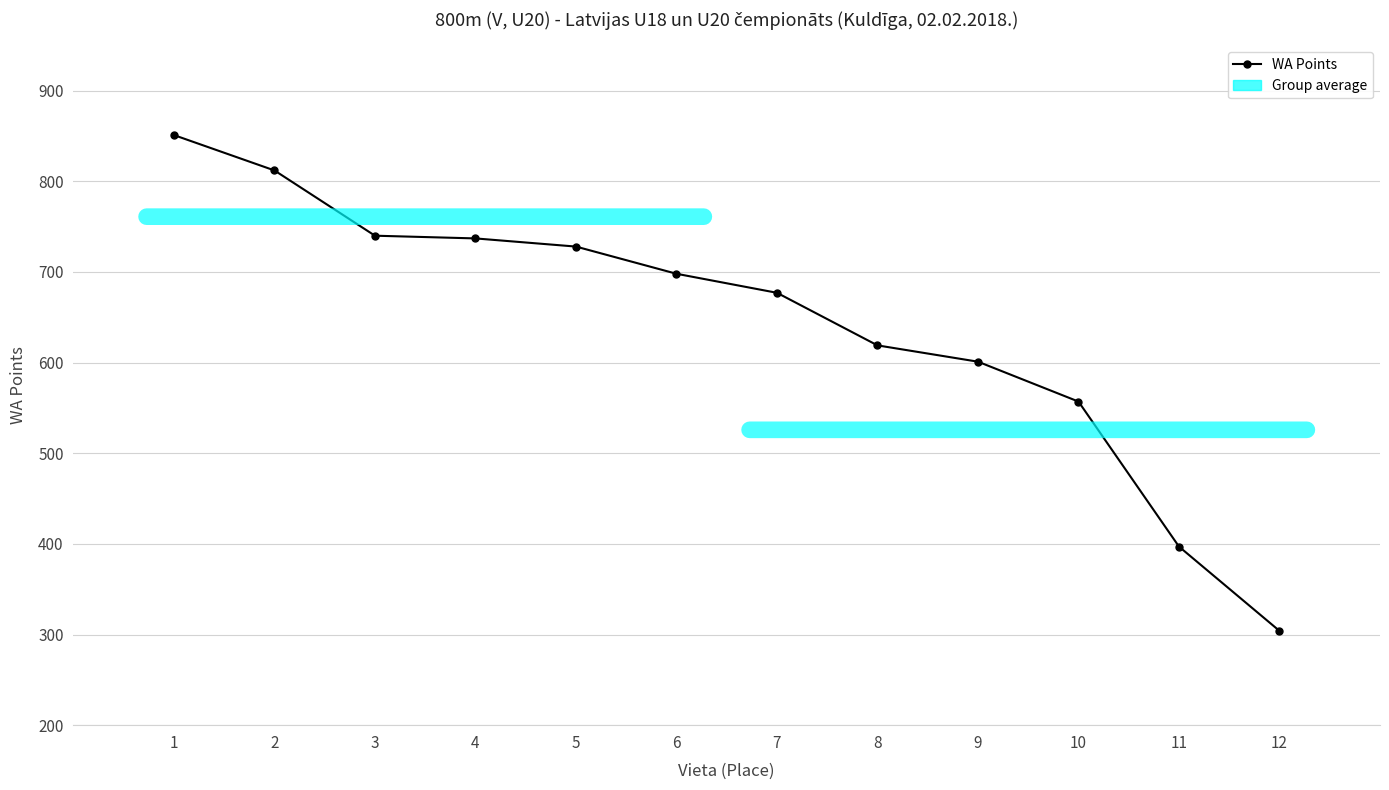

What is the difference between the maximum and minimum values?

547